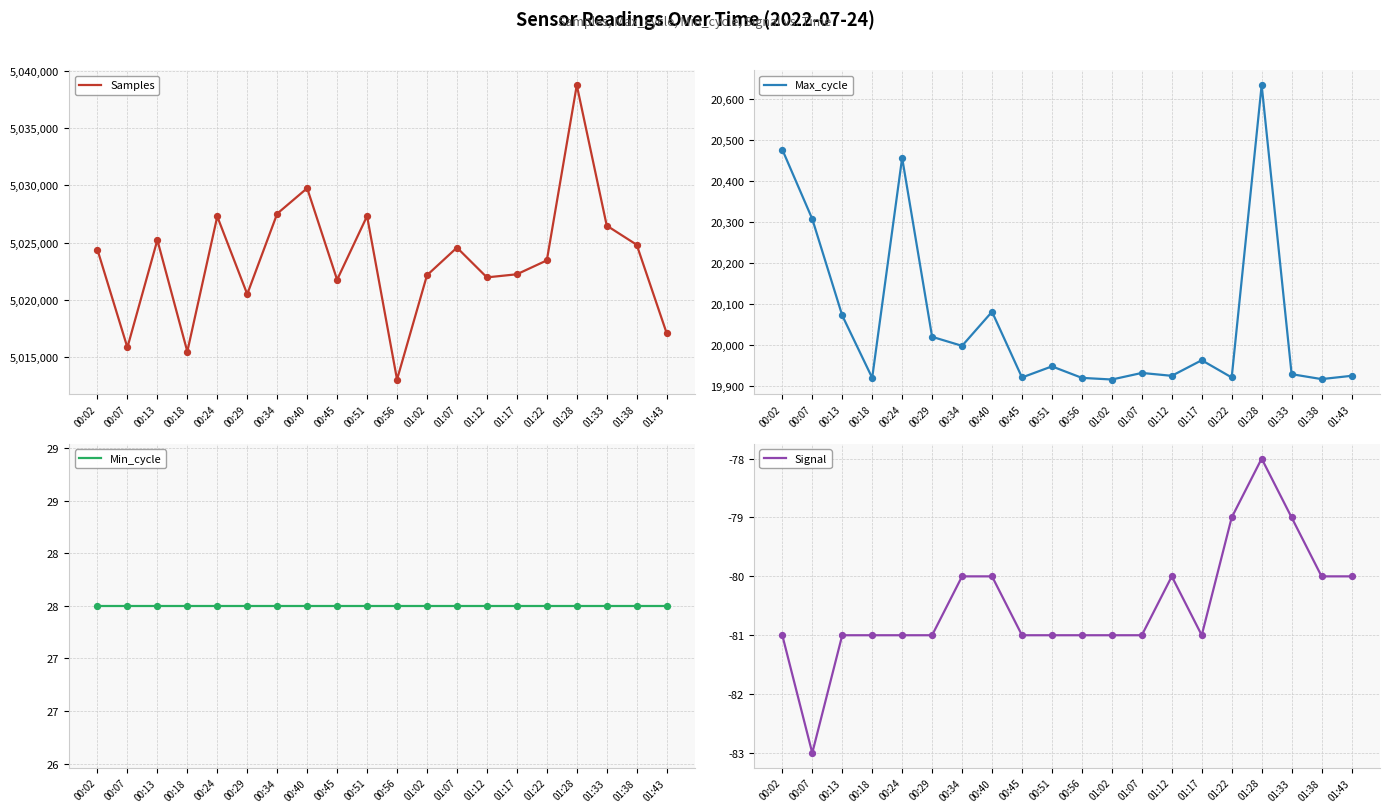

What are all the series names shown in the legend?

Samples, Max_cycle, Min_cycle, Signal